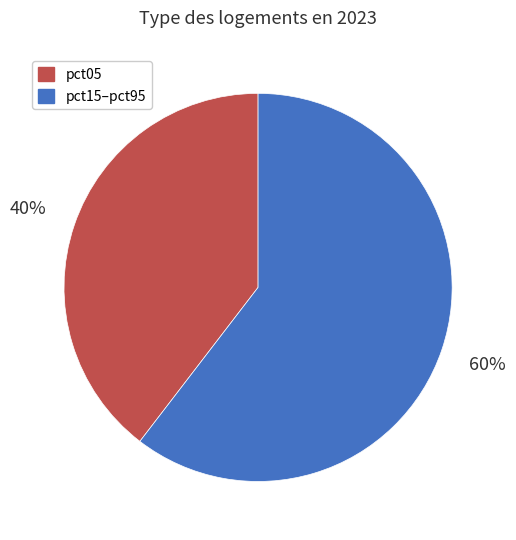

To the nearest percent, what is the average slice percentage?

50%